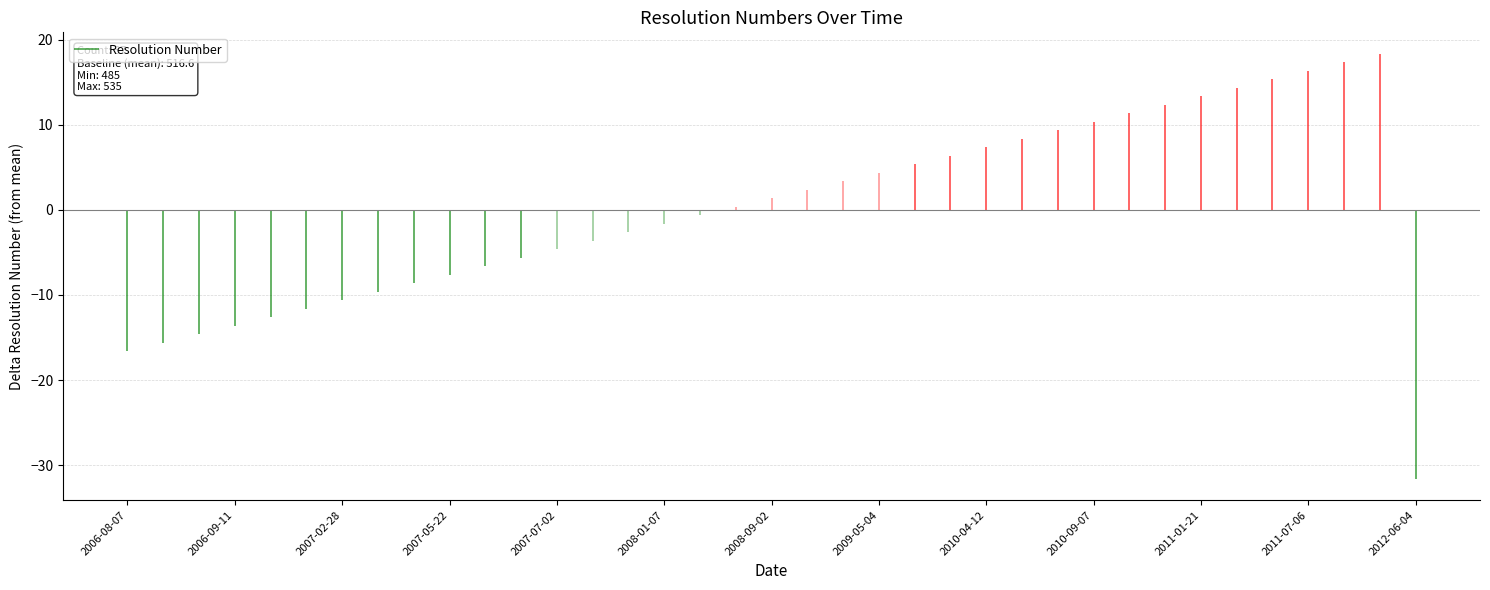

Is this an area chart (filled region under the line)?

No